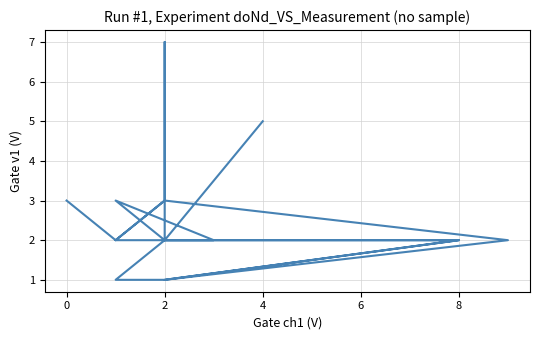

How many series are shown in this chart?

1